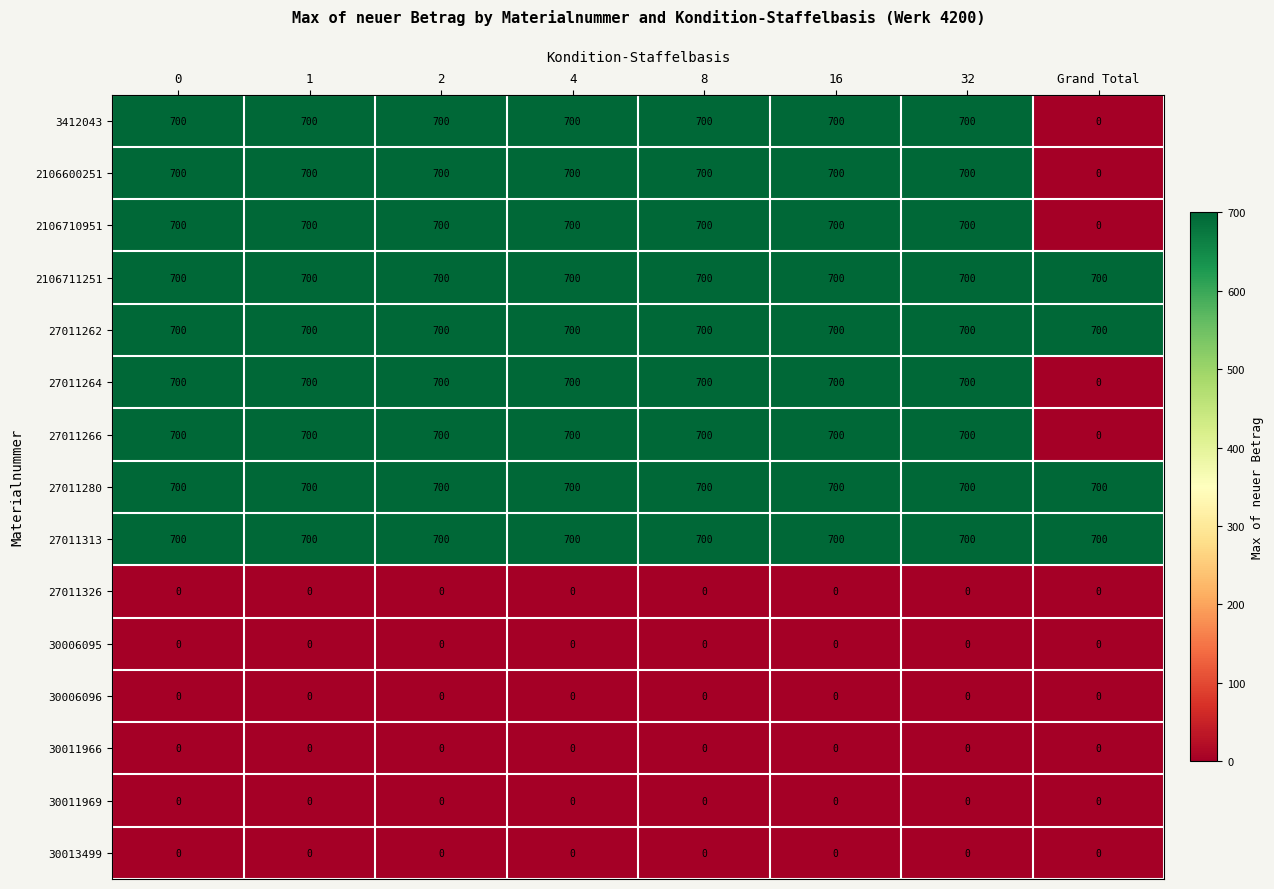

What is the difference between the highest and lowest values at 16?

700